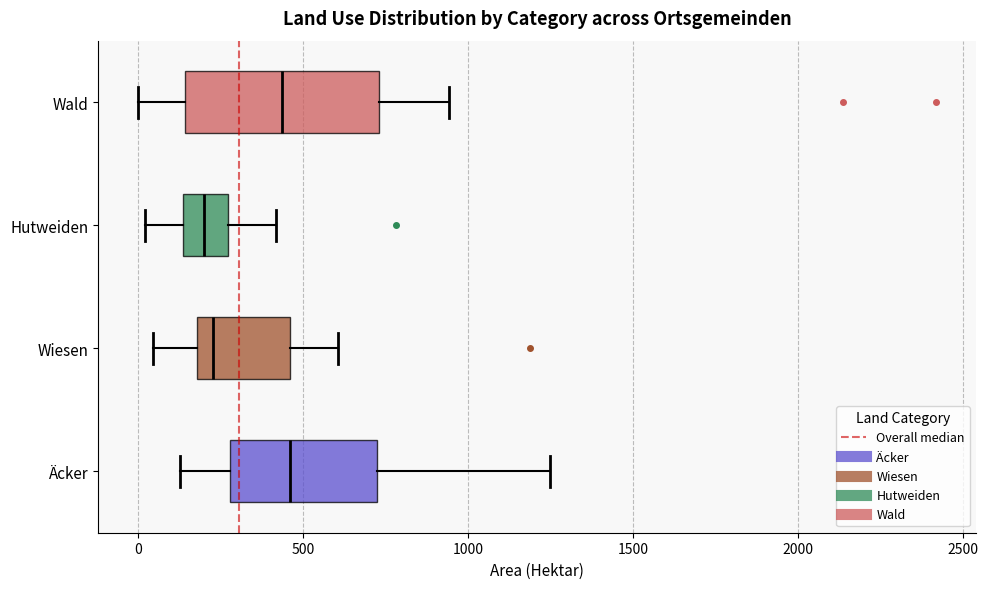

Where is the left edge of the box for Äcker on the x-axis? The values are not printed on the chart, so give them approximately, as read against the axis.

300